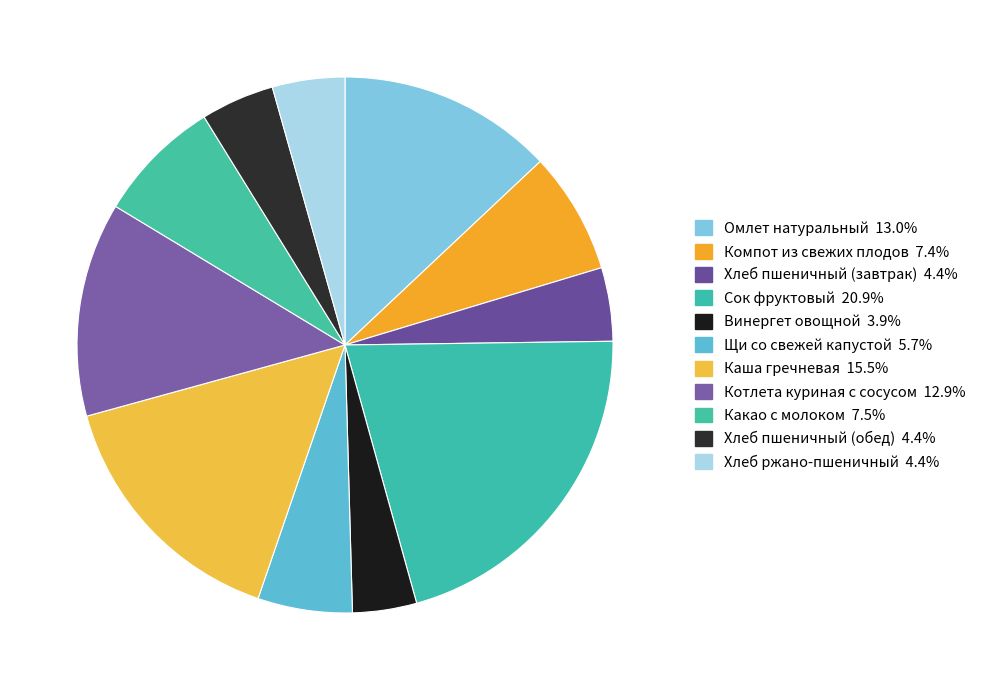

Do Хлеб ржано-пшеничный and Хлеб пшеничный (завтрак) together represent more than half of the pie?

No